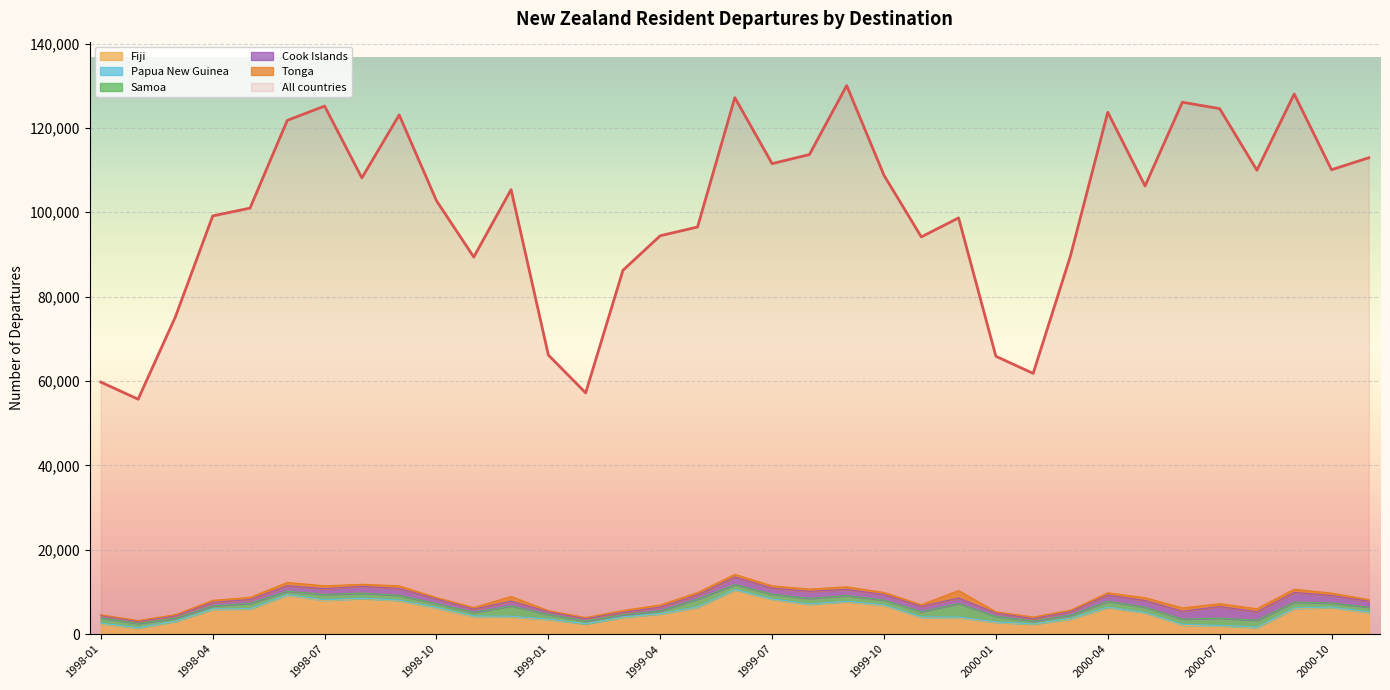

Where is the data nearest to the value 92856?

22